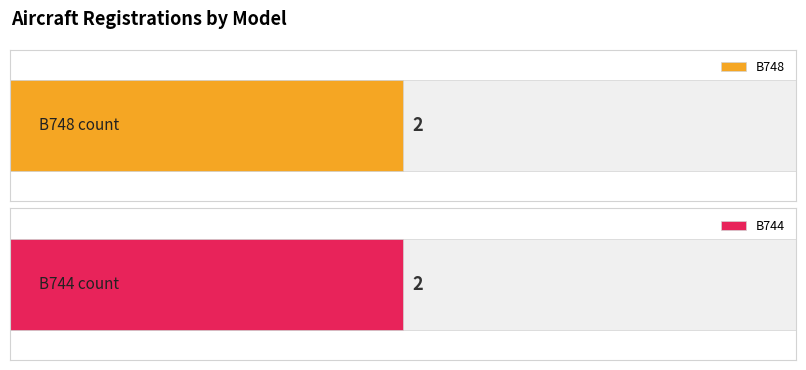

Which series has the widest spread of values?

B748